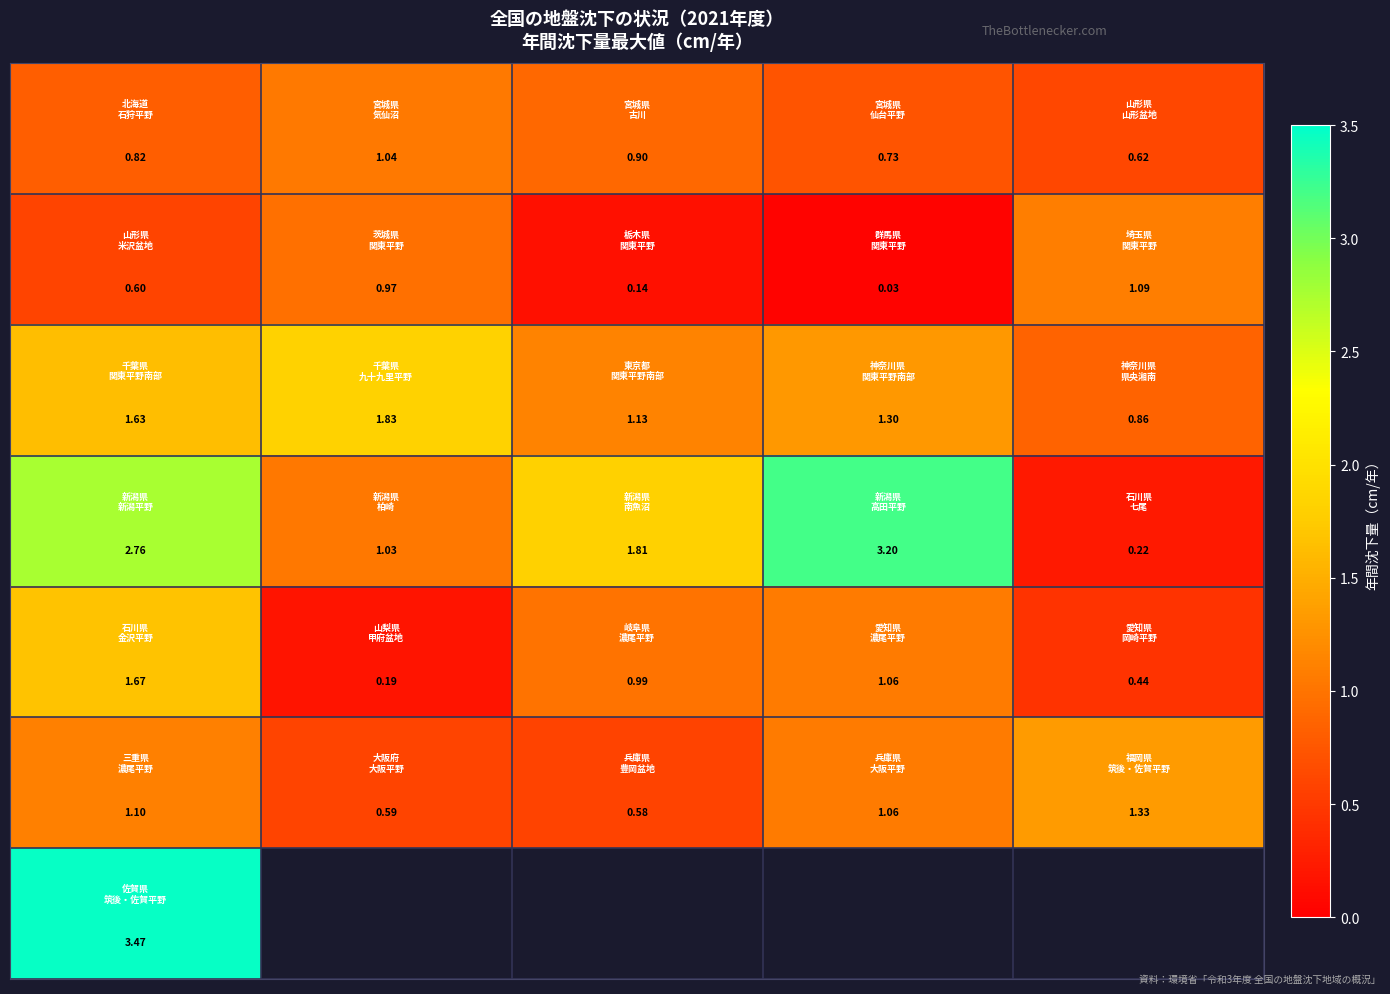

Which has a higher value, 3 or 2?

2